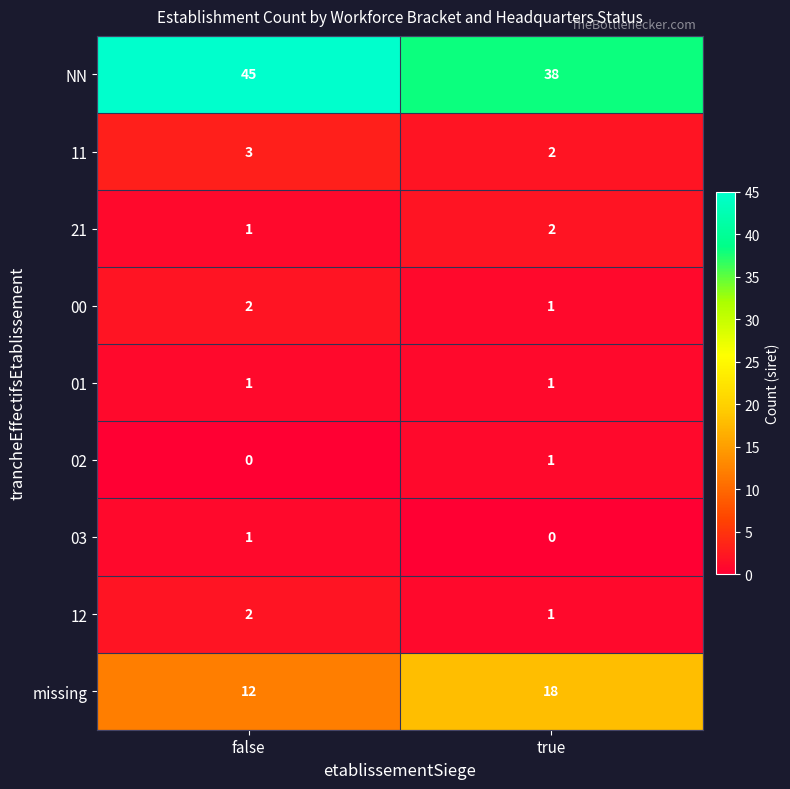

What is the difference between the highest and lowest values at true?

38